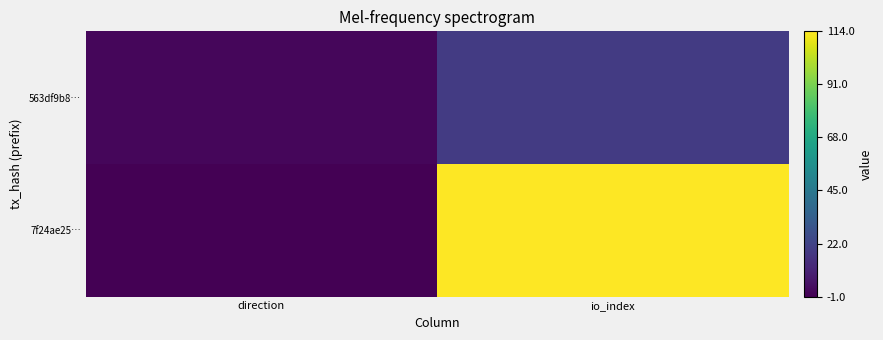

Which label corresponds to the largest value in the chart?

io_index